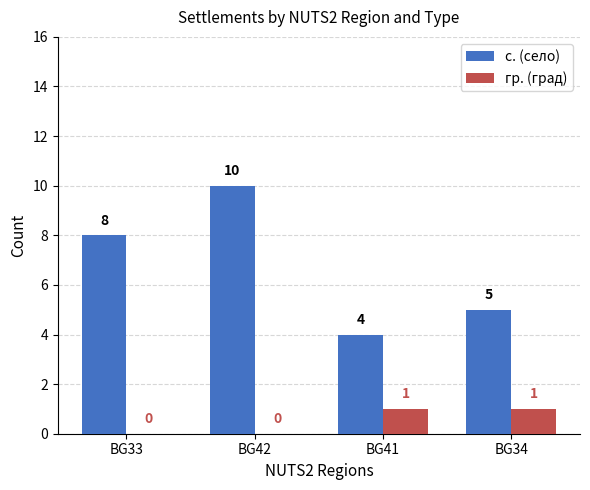

How many groups of bars are there?

4